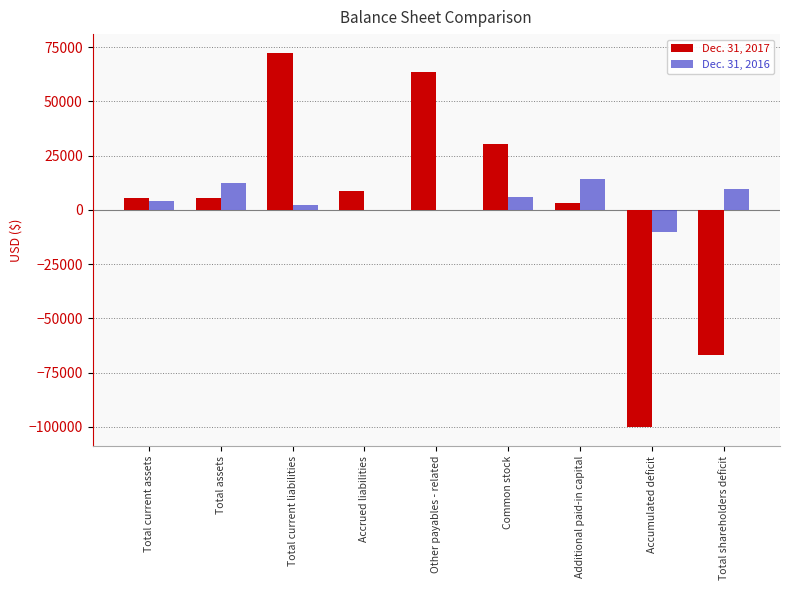

Which series has the largest total across all categories?

Dec. 31, 2016